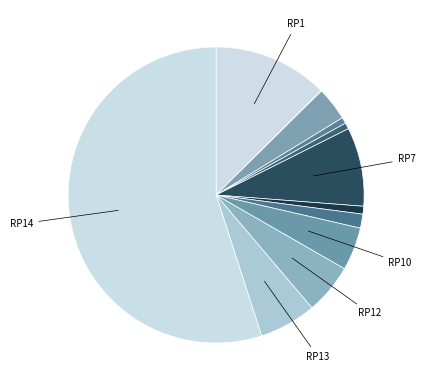

Which slice is the largest?

RP14